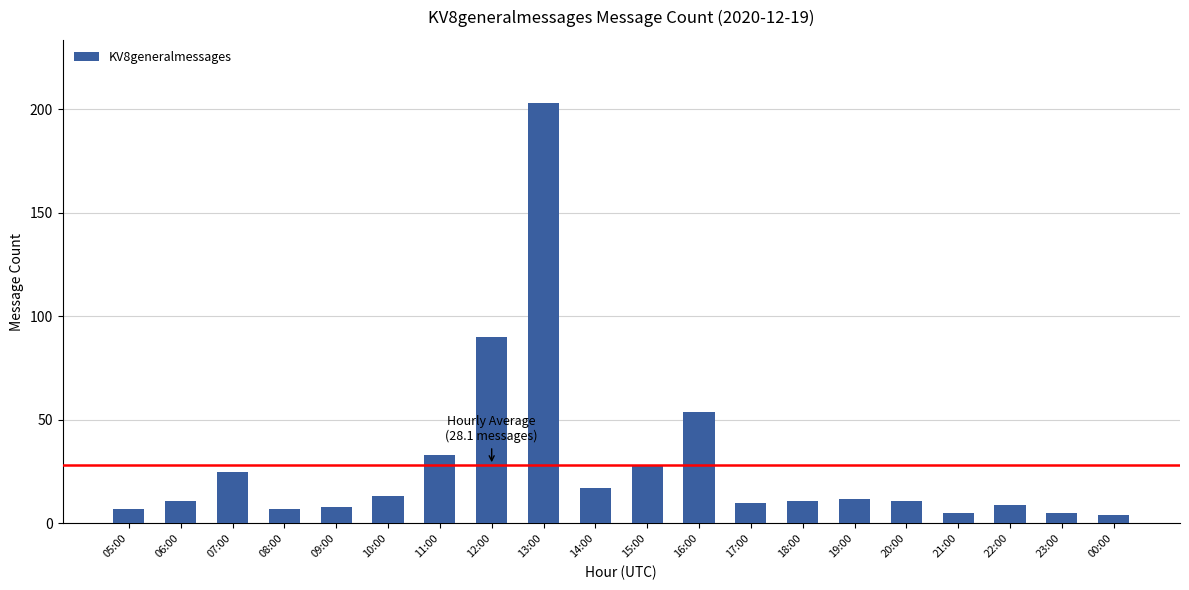

What is the average value?

28